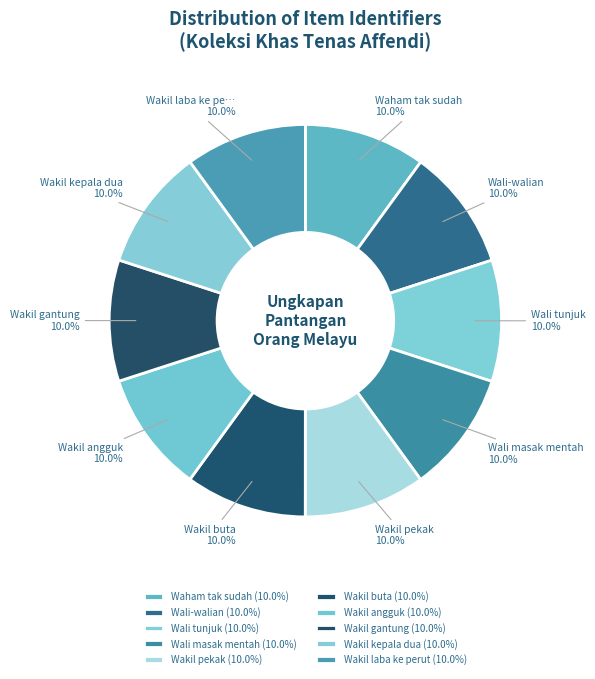

Between Waham tak sudah and Wakil kepala dua, which is larger?

Waham tak sudah